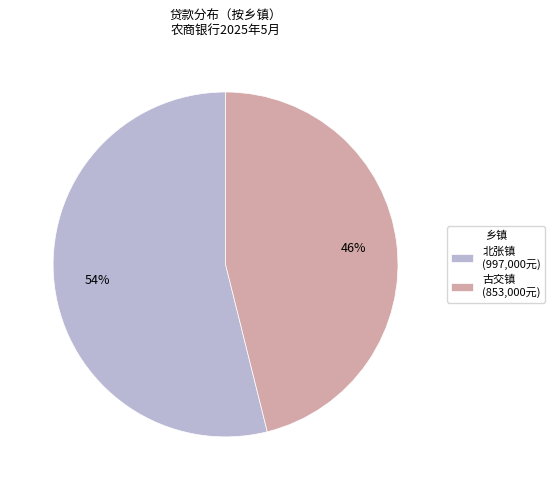

Is 北张镇 the majority of the pie?

Yes